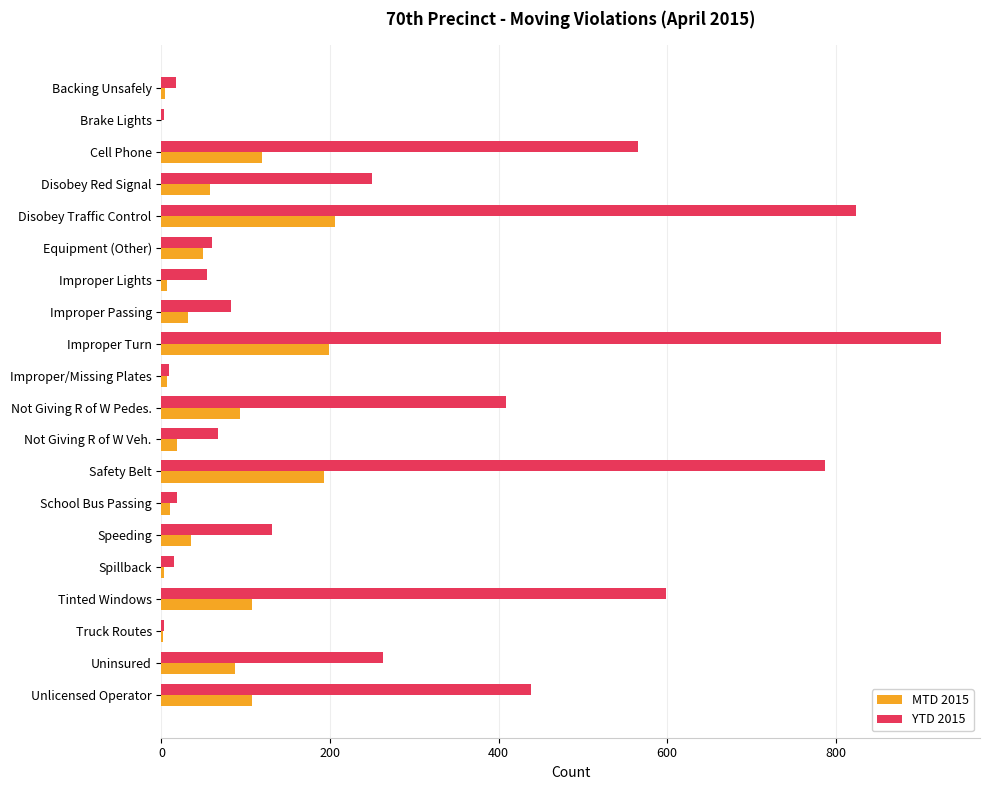

True or false: MTD 2015 has a value of 81 at Equipment (Other).

False